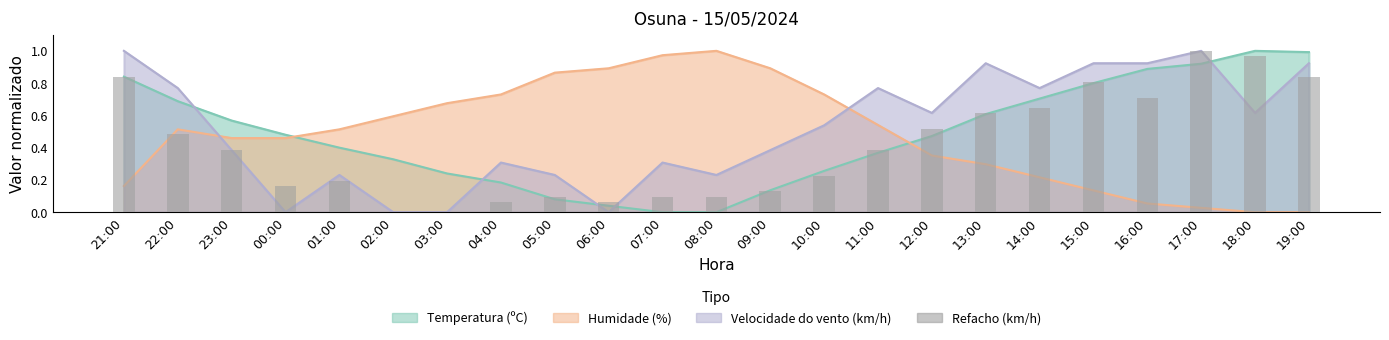

What is the value of the 9th bar from the left?

0.1